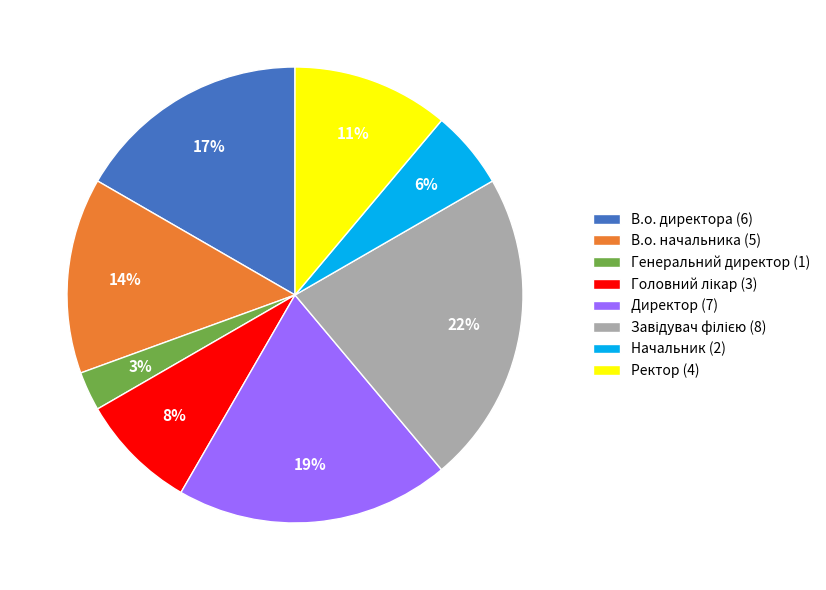

The Ректор (4) slice represents 6% of the pie. True or false?

False